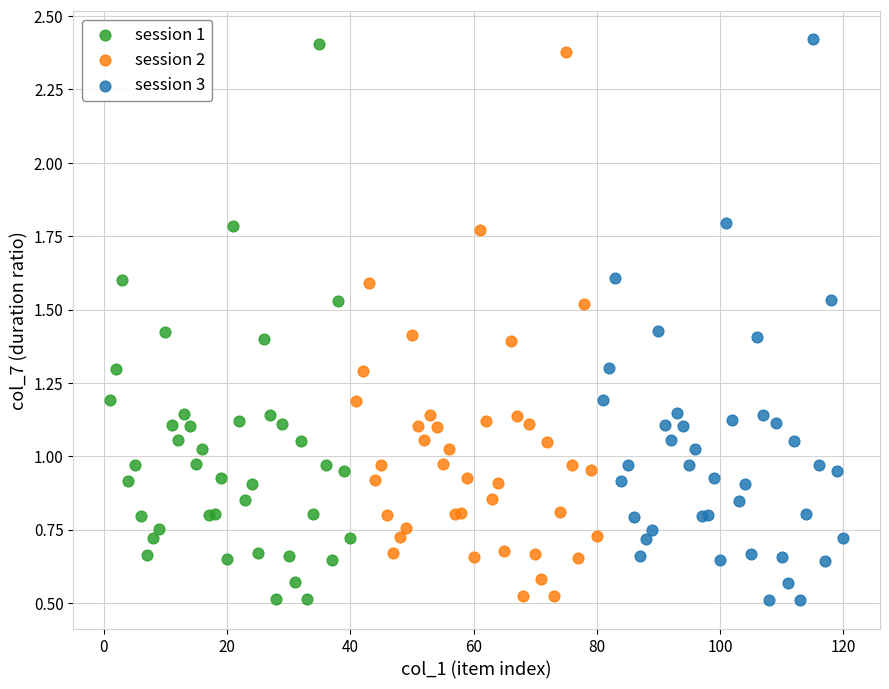

Which series has the widest spread of Y values?

session 3